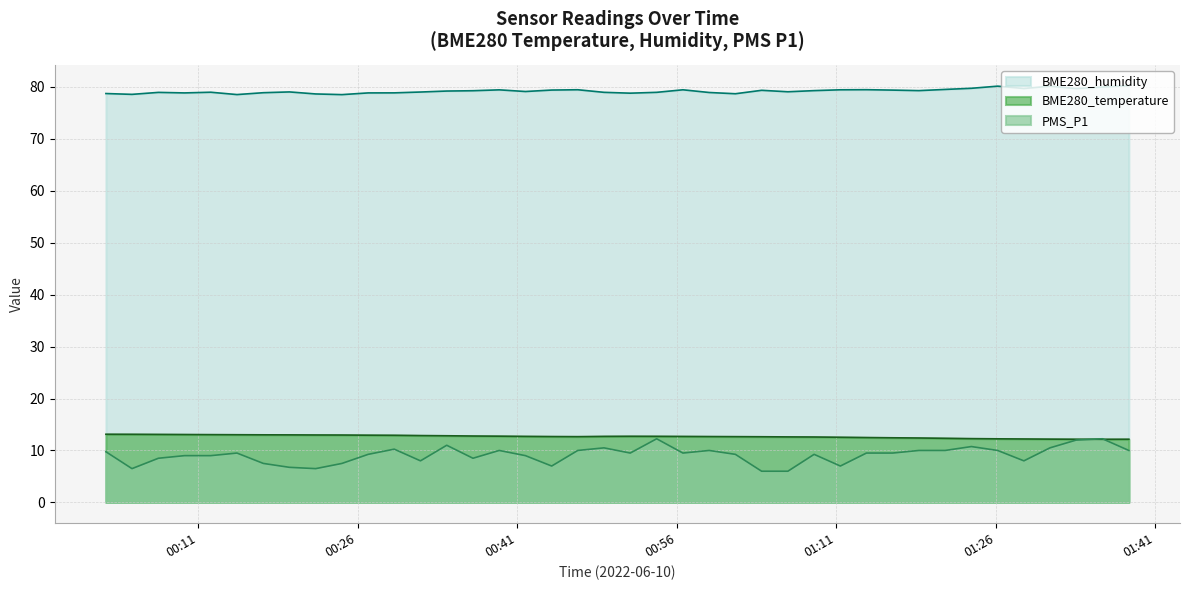

At which category is the sum across all series the highest?

2022/06/10 01:36:01